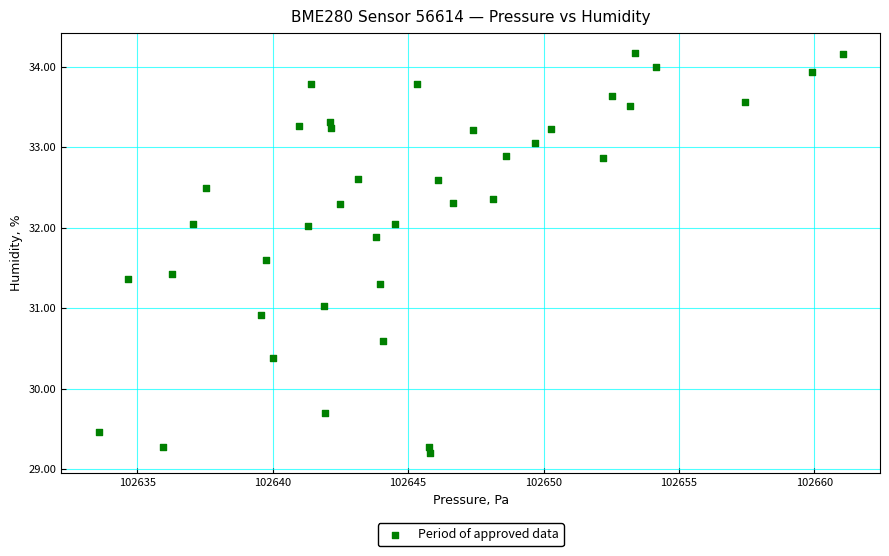

What is the range of Y values (max minus min)?

5.0